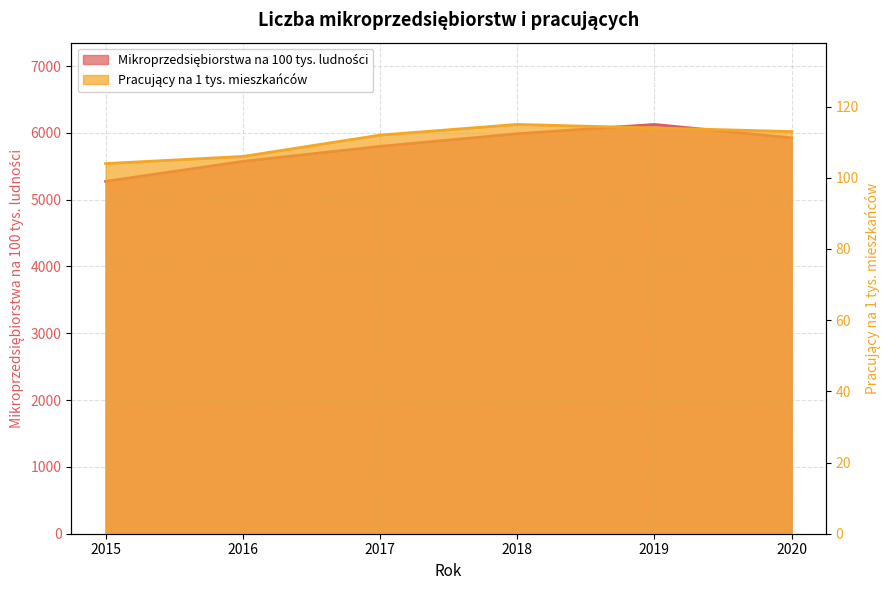

What is the greatest value displayed?

6126